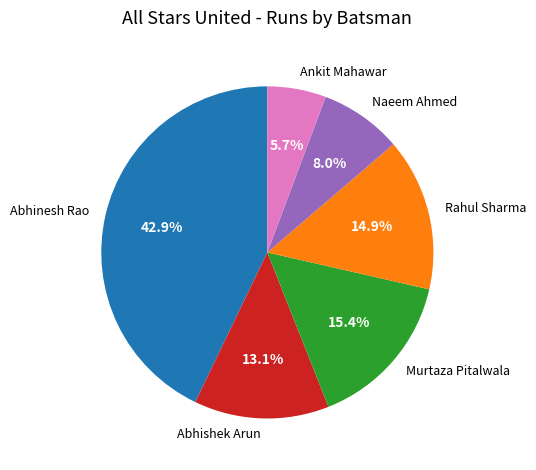

To the nearest percent, what percentage of the pie is Rahul Sharma?

15%